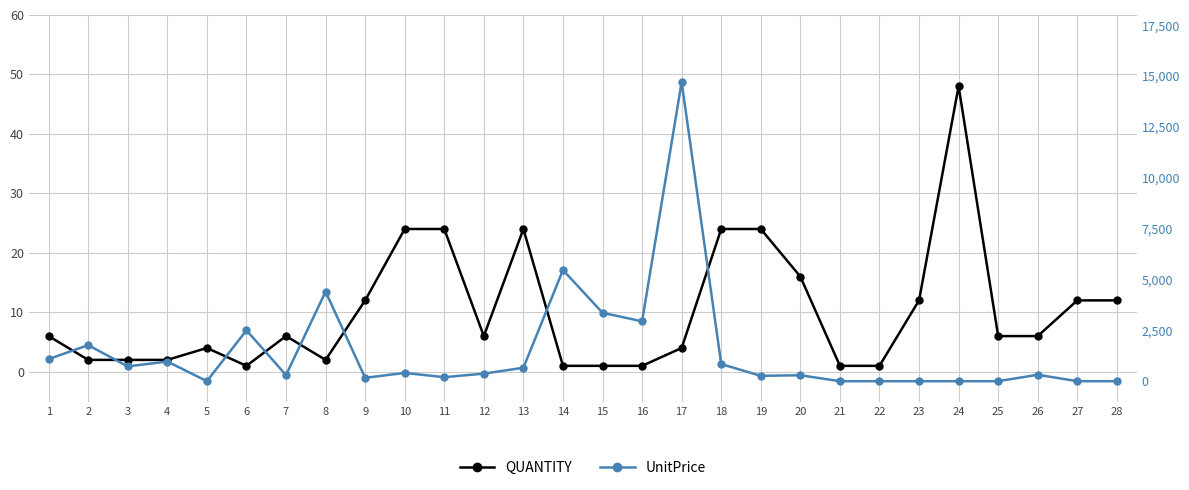

What is the sum of the QUANTITY values at 24 and 28?

60